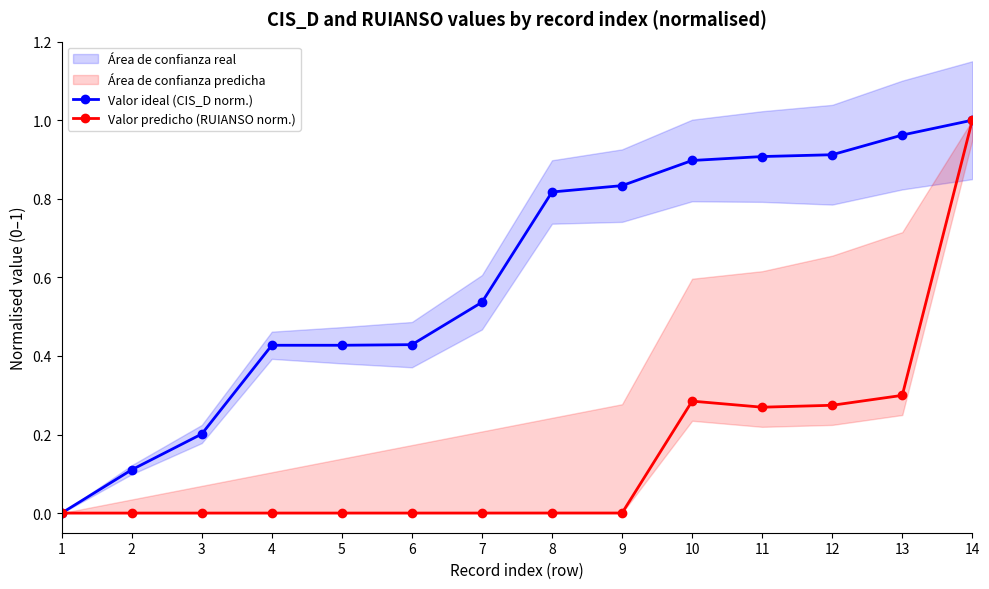

What is the difference between the second highest and minimum values in the Valor predicho (RUIANSO norm.) series?

0.3